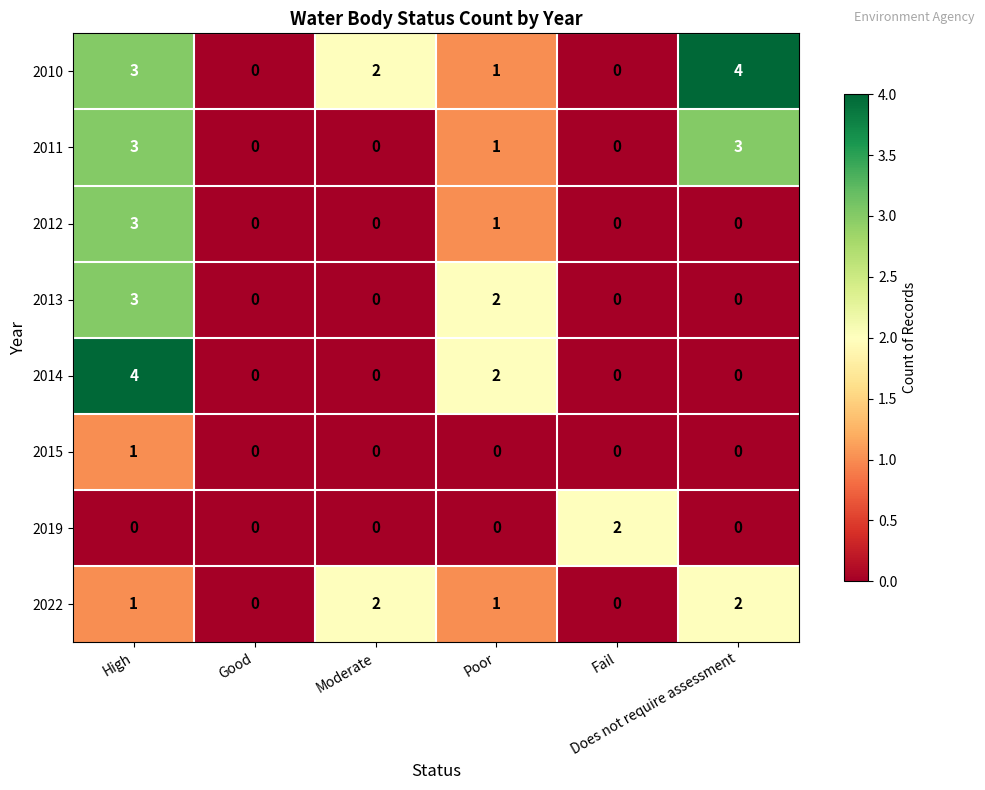

What is the sum of all 2014 values?

6